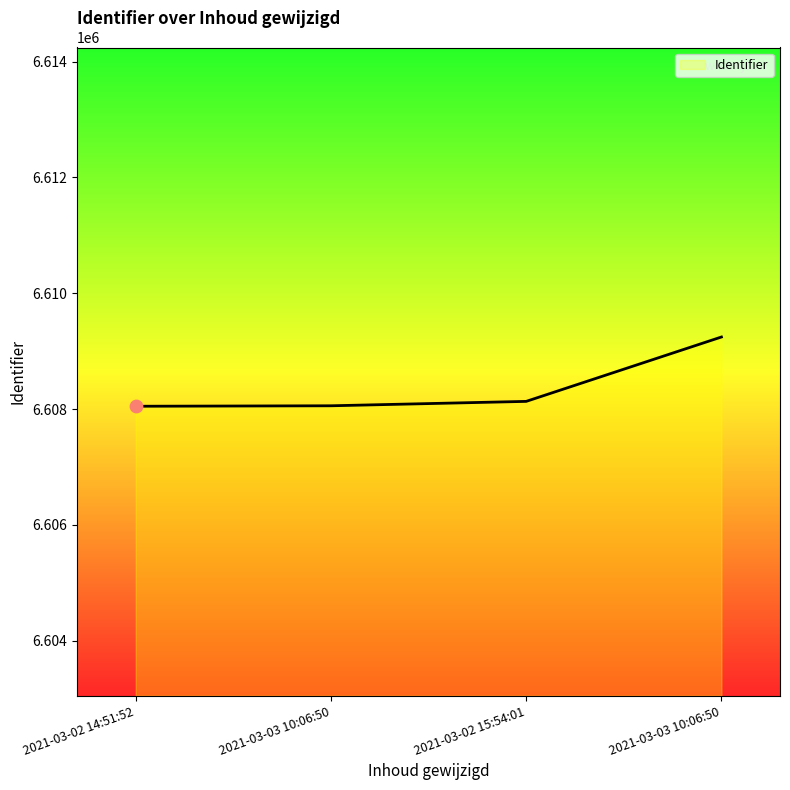

Does the chart have visible grid lines?

No